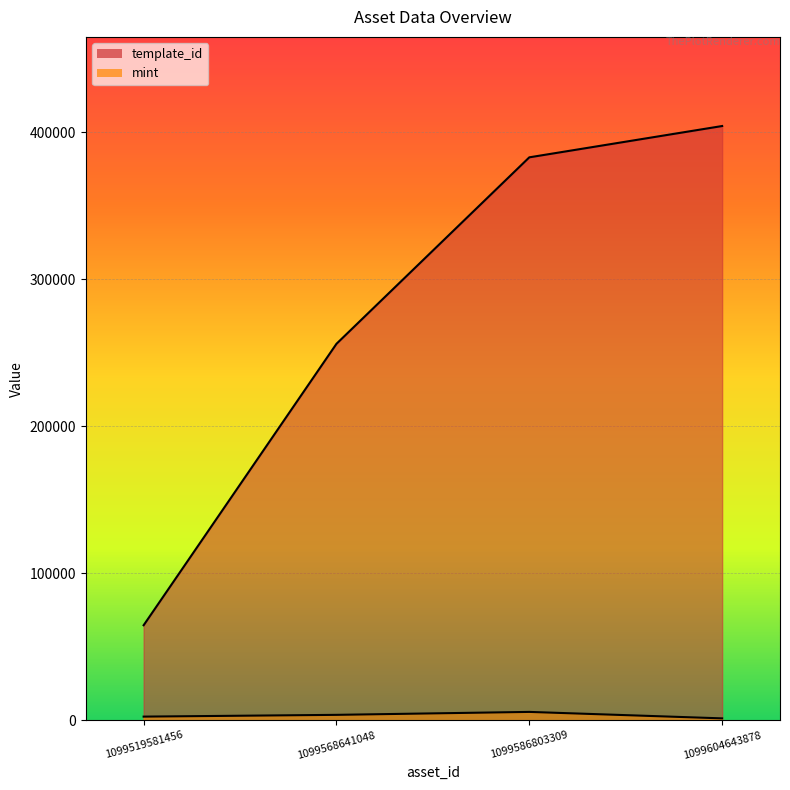

Reading right to left, list all the values displayed in this chart.

template_id: 404373	383071	256179	64660
mint: 1288	5683	3680	2477